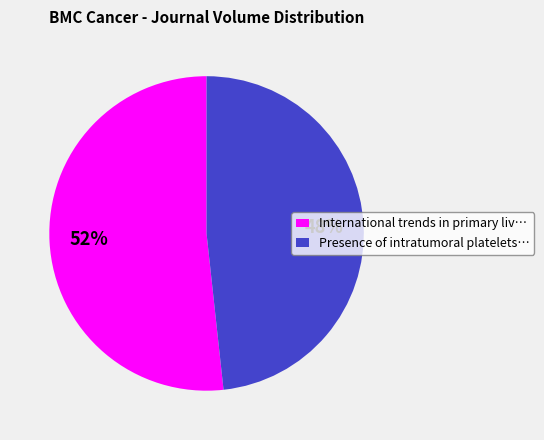

Is it true that Presence of intratumoral platelets… is 48% of the pie?

True